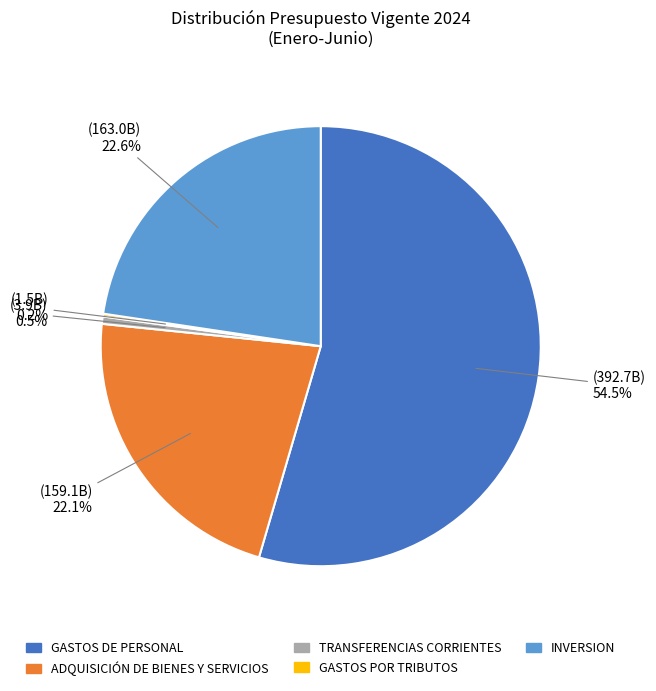

Which category has the biggest portion of the pie?

GASTOS DE PERSONAL